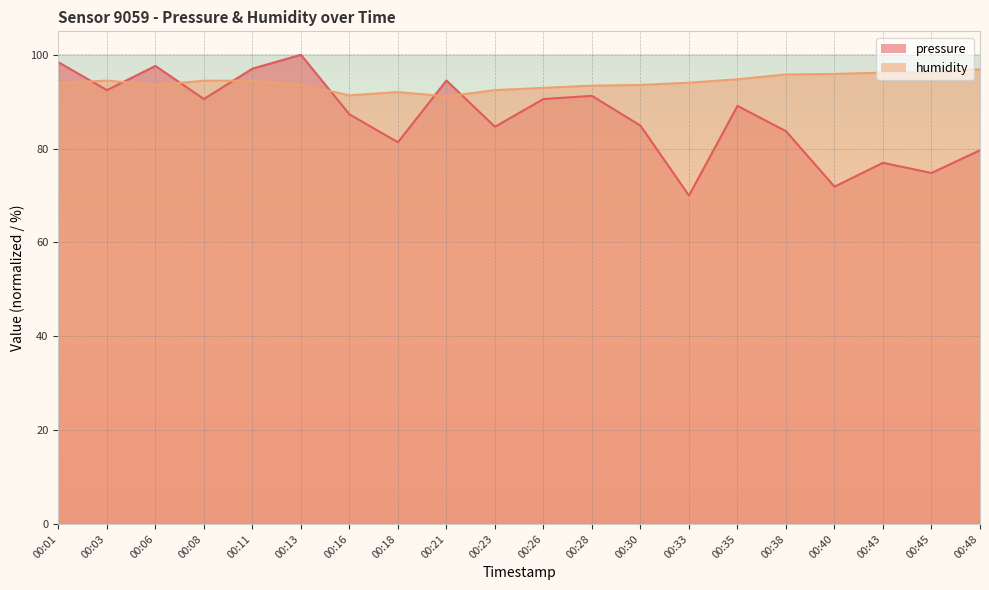

What is the spread (max minus min) of values at 00:30?

8.7